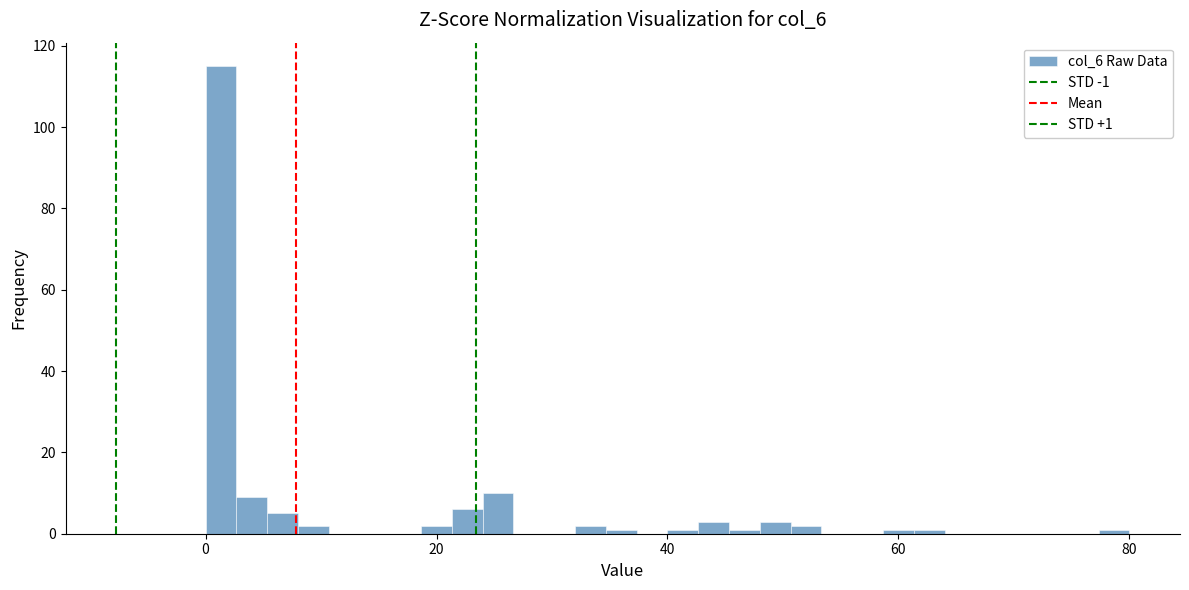

Around what value on the x-axis is the tallest bar? Give the approximate position of its centre, as read against the axis.

2